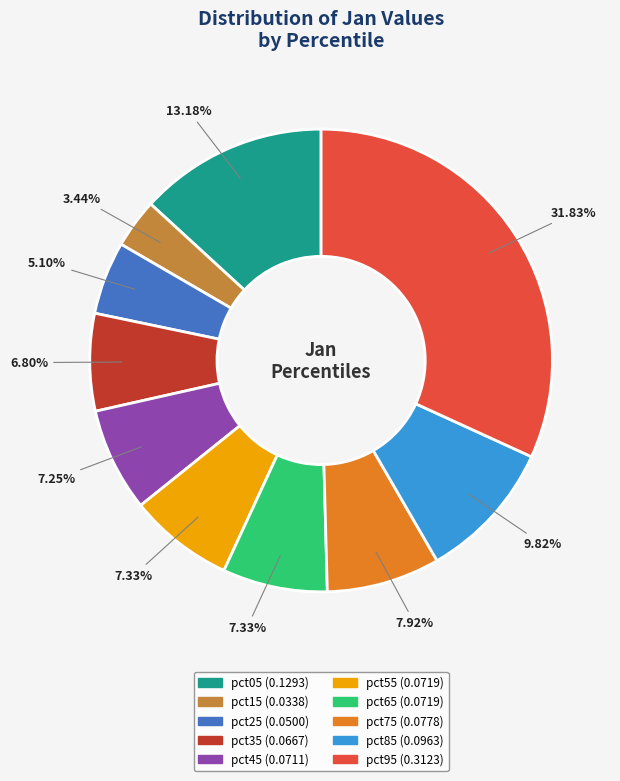

To the nearest percent, what is the difference between the pct85 and pct55 slice percentages?

2%